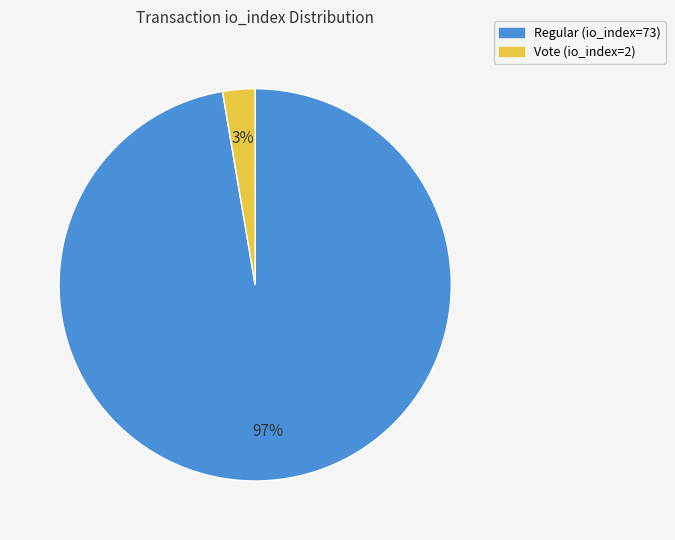

To the nearest percent, what percentage of the pie is Vote (io_index=2)?

3%